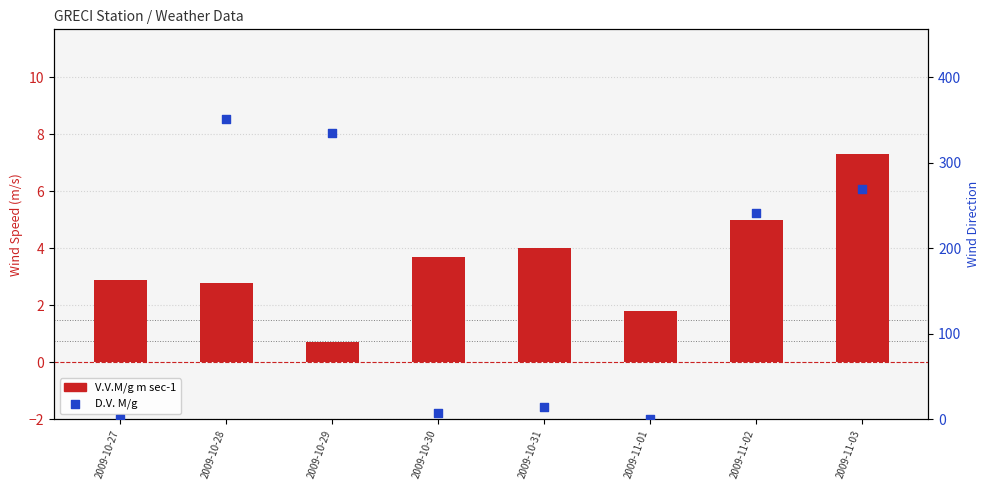

What is the total value across all series at 2009-11-02?

247.0